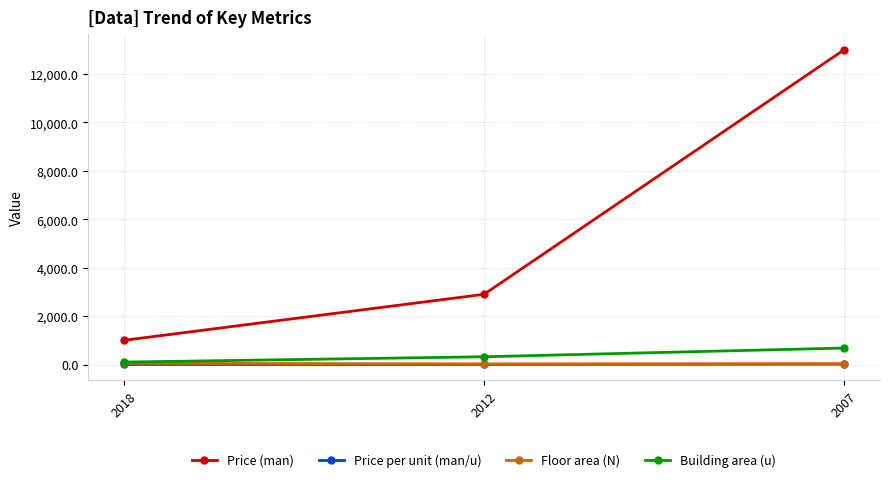

Which label corresponds to the largest value in the chart?

2007